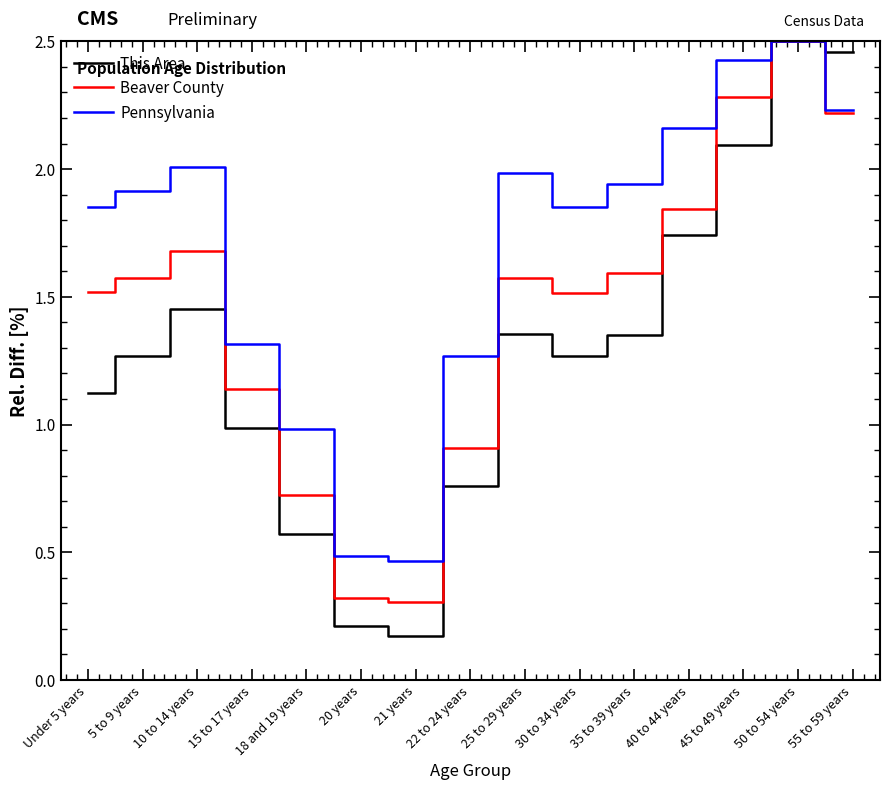

The value of Beaver County at 35 to 39 years is 1.6. True or false?

True